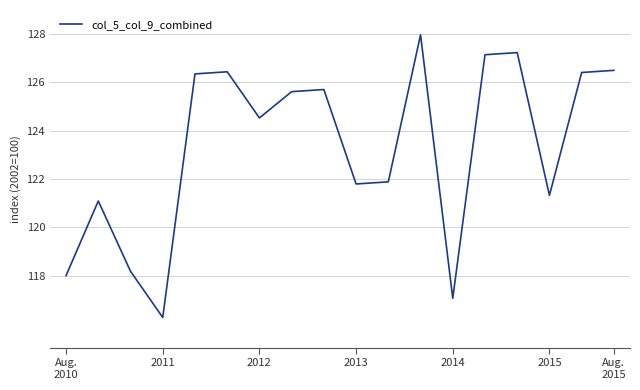

What is the maximum value shown in the chart?

128.0